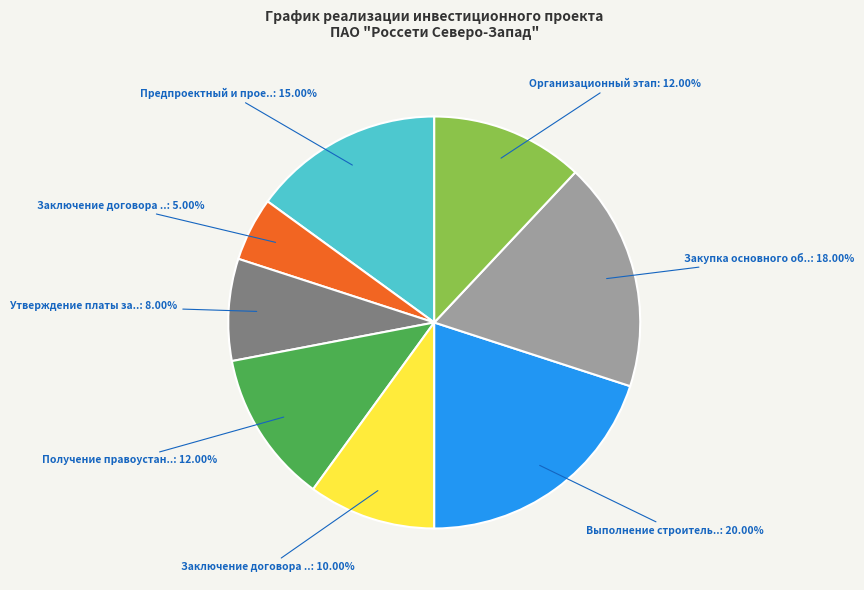

Is there a majority slice in this chart?

No